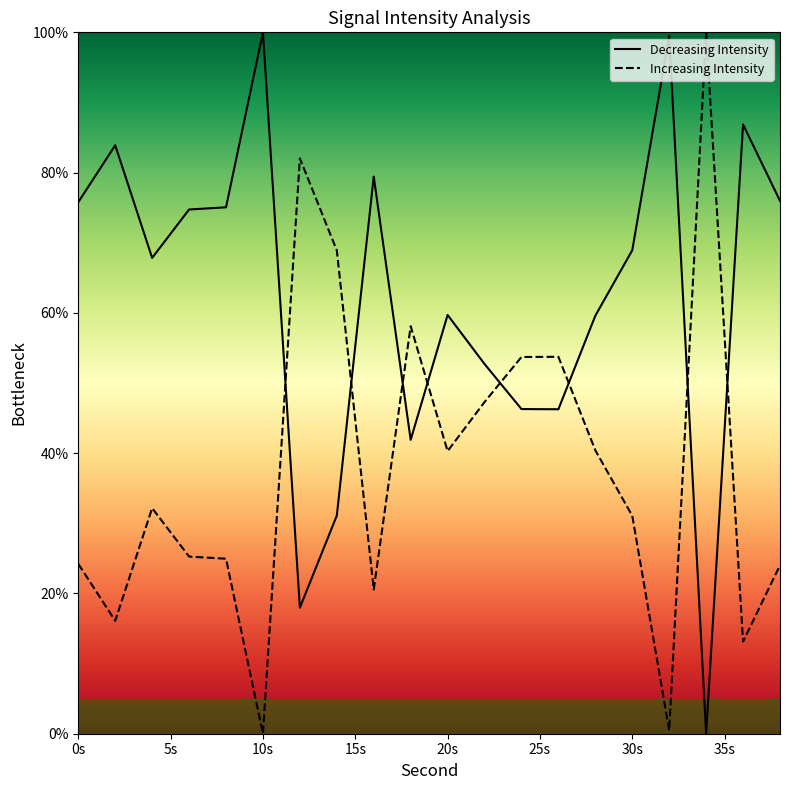

How many interior local valleys (lower than both neighbors) does the data have?

5